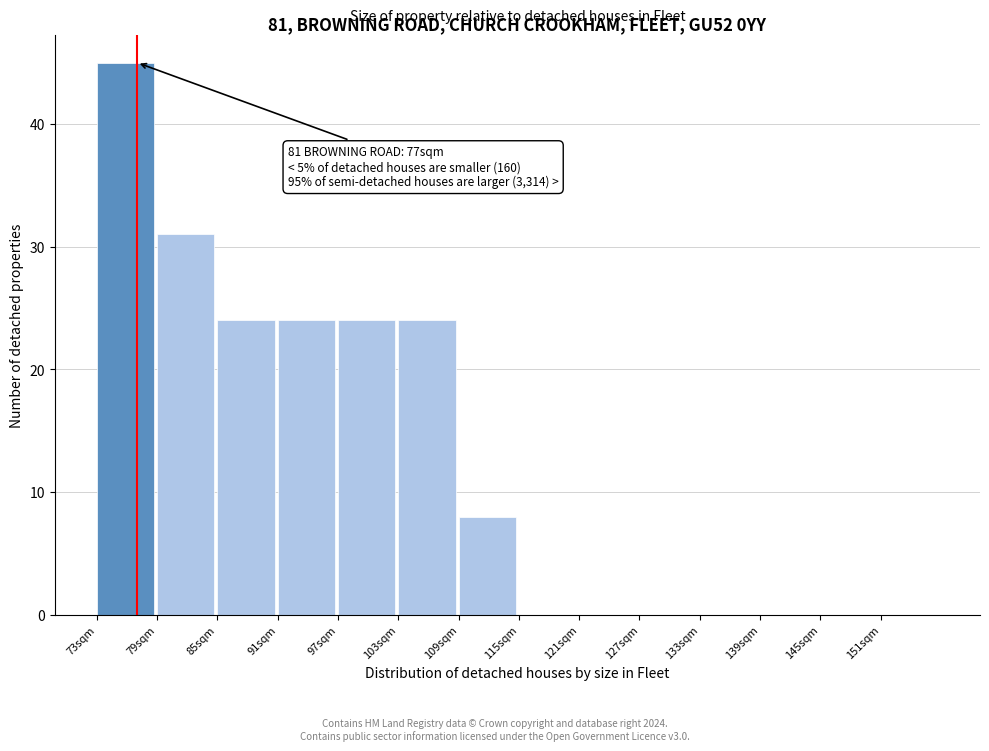

Over which range of the x-axis is the bar tallest?

73 to 79